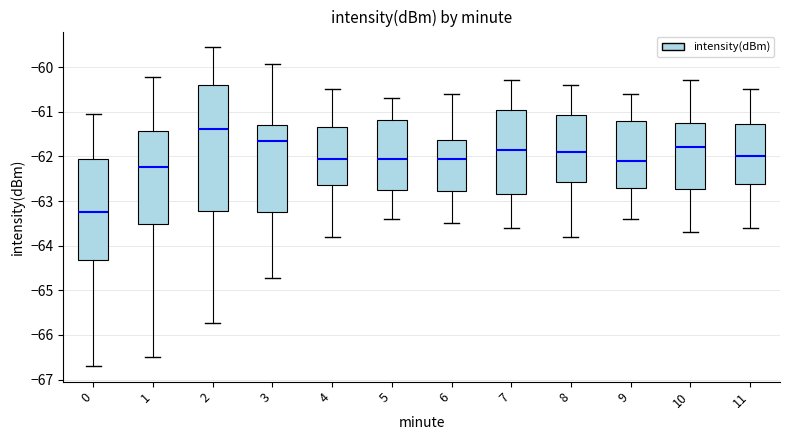

Comparing the boxes themselves (not the whiskers), which one is the tallest?

2